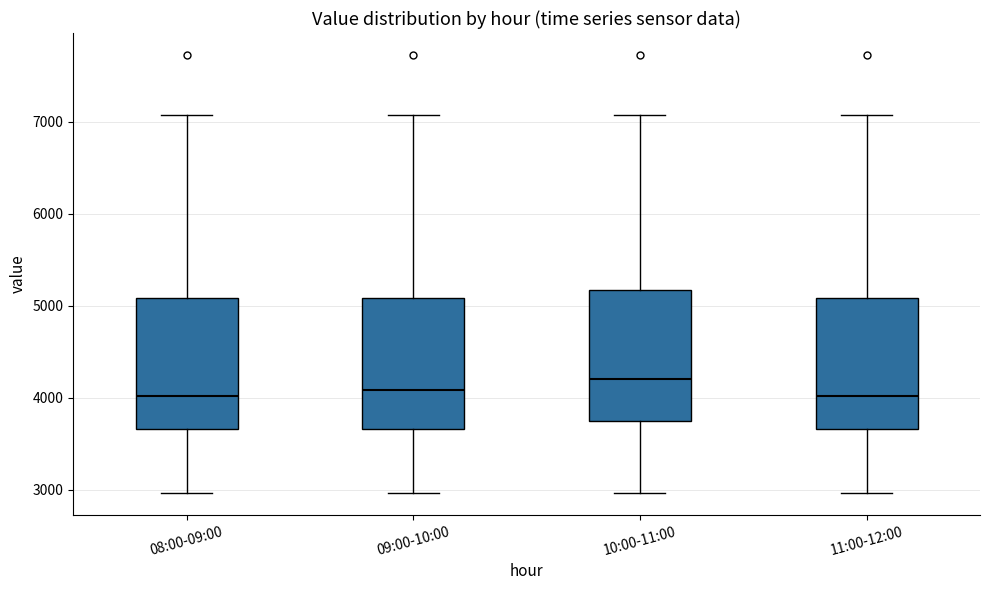

Reading left to right, transcribe this box plot: for each box, give where its median line is, the range the box spans, and where its two whiskers end, as read against the y-axis. The values are not printed on the chart, so give them approximately, as read against the axis.

08:00-09:00: median 4000, box 3700 to 5100, whiskers 3000 to 7100
09:00-10:00: median 4100, box 3700 to 5100, whiskers 3000 to 7100
10:00-11:00: median 4200, box 3700 to 5200, whiskers 3000 to 7100
11:00-12:00: median 4000, box 3700 to 5100, whiskers 3000 to 7100